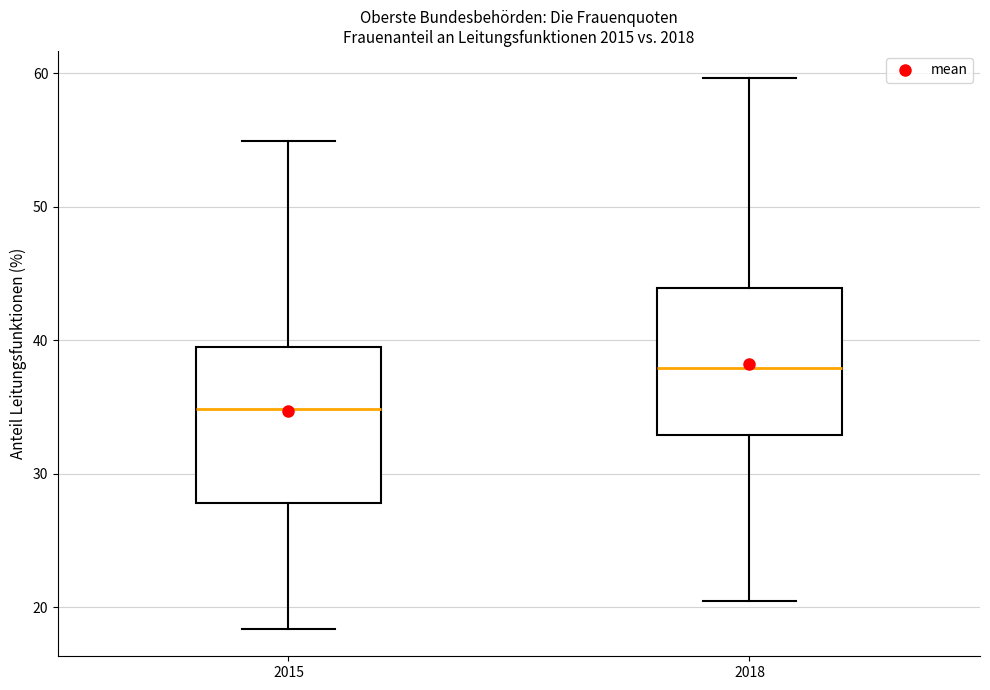

Reading left to right, read every box against the y-axis: the position of its median line, the range the box covers, and the ends of its whiskers. The values are not printed on the chart, so give them approximately, as read against the axis.

2015: median 35, box 28 to 40, whiskers 18 to 55
2018: median 38, box 33 to 44, whiskers 21 to 60